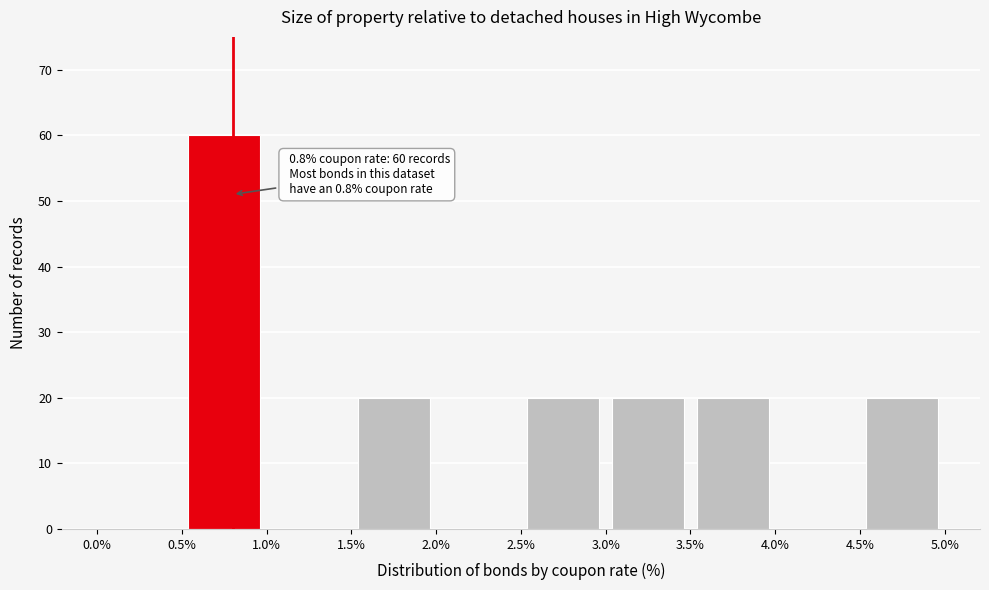

Which range on the x-axis has the tallest bar?

0.5% to 1.0%